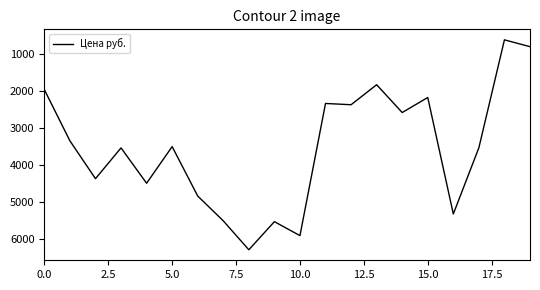

What is the greatest value displayed?

6299.0